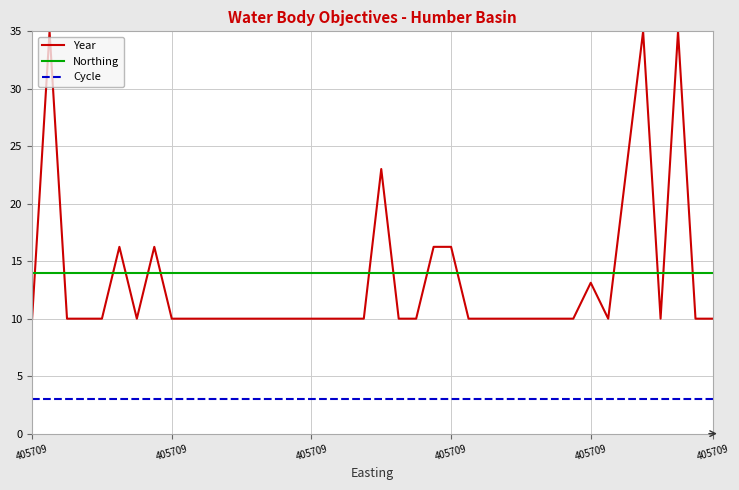

What is the minimum value for Year?

10.0